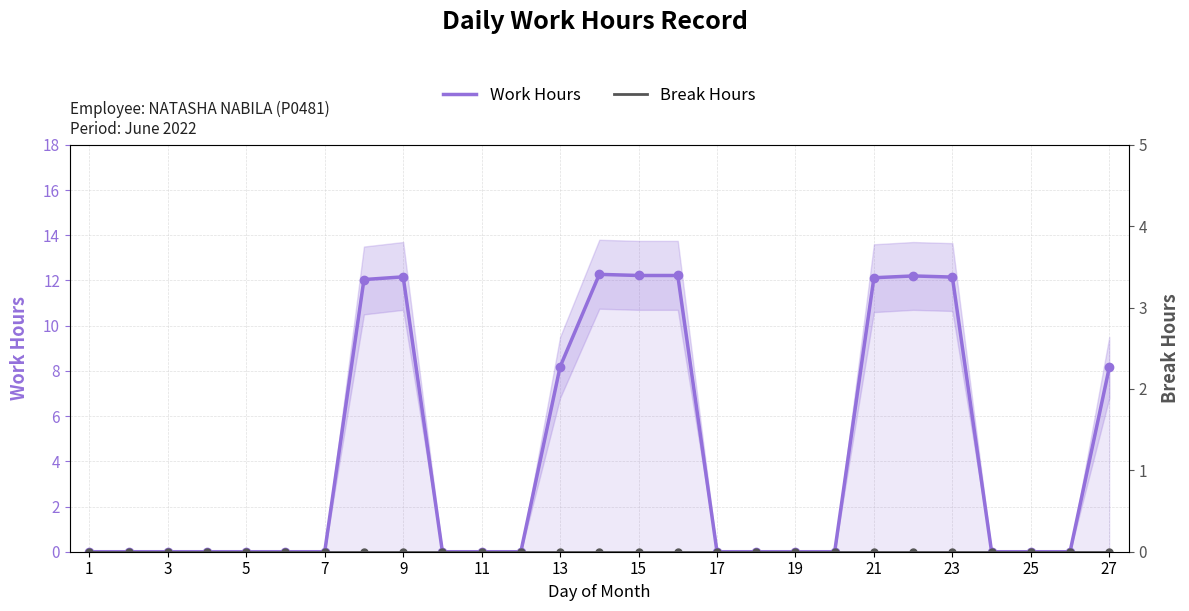

How many lines are shown in the chart?

2